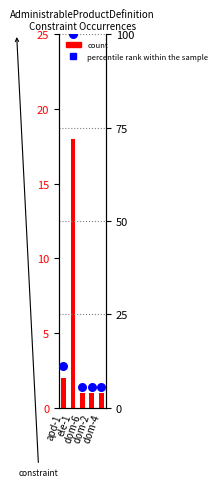

Which series has the widest spread of Y values?

percentile rank within the sample